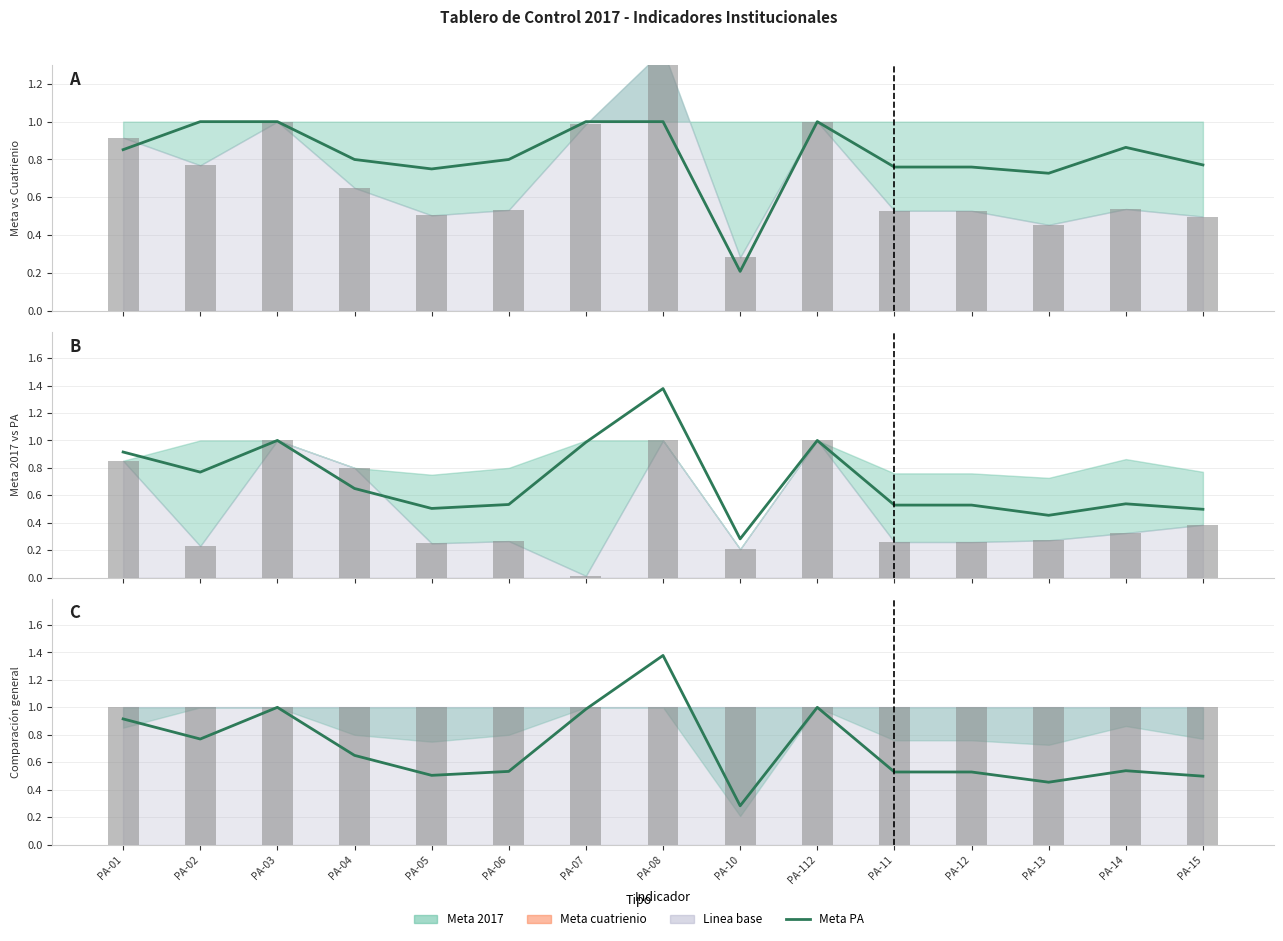

What is the sum of the Linea base values at PA-10 and PA-08?

1.7